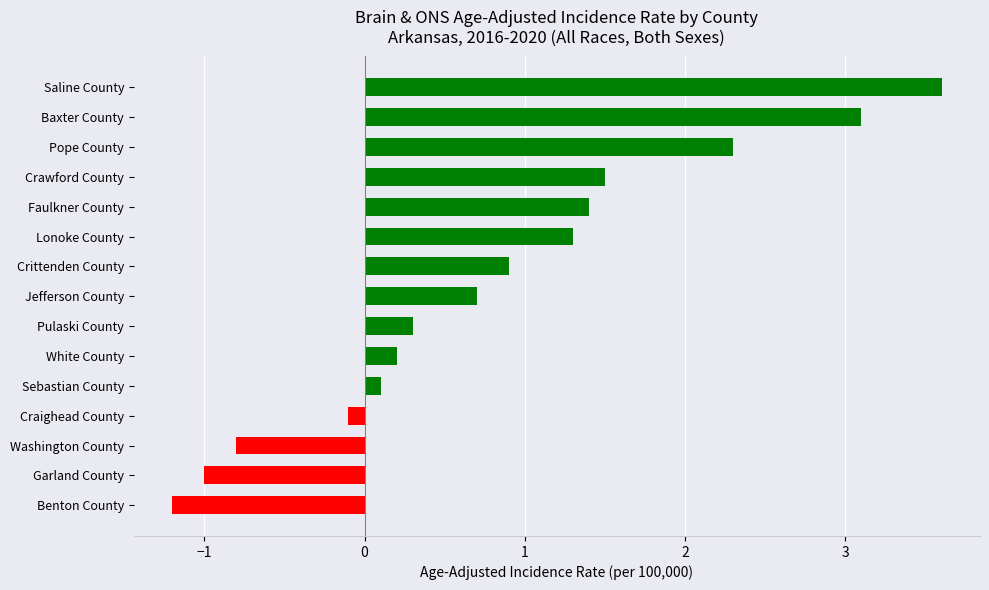

What is the difference between the maximum and minimum values?

4.8